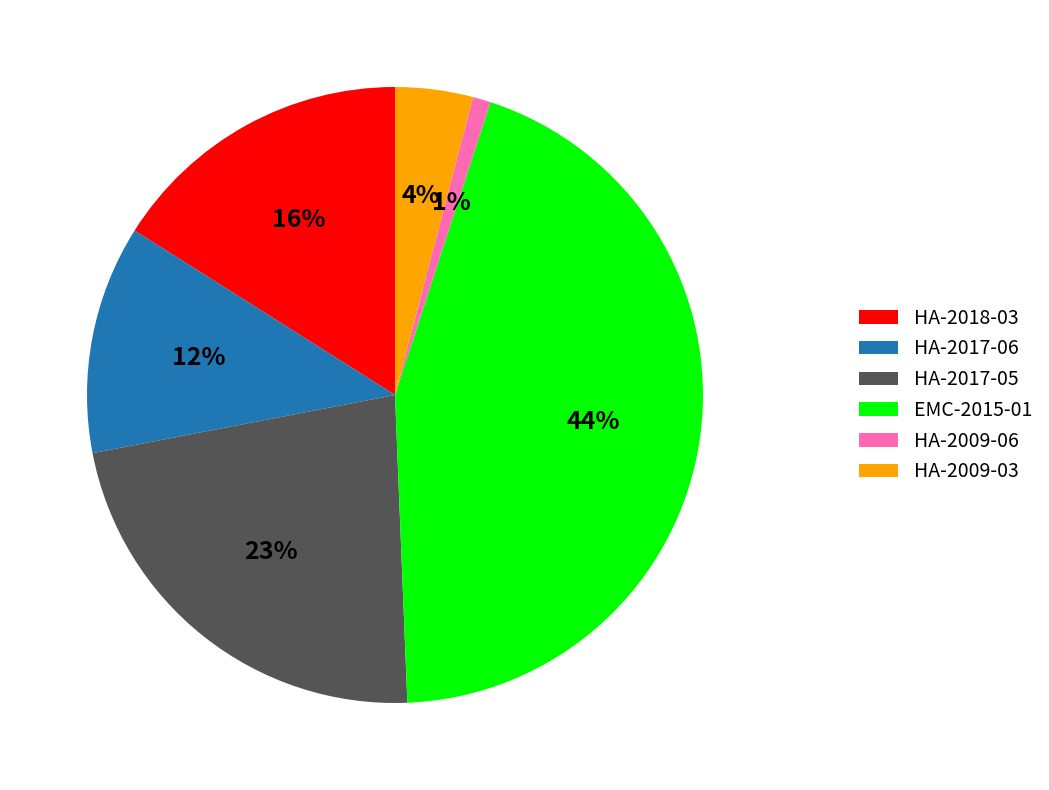

Is there a majority slice in this chart?

No